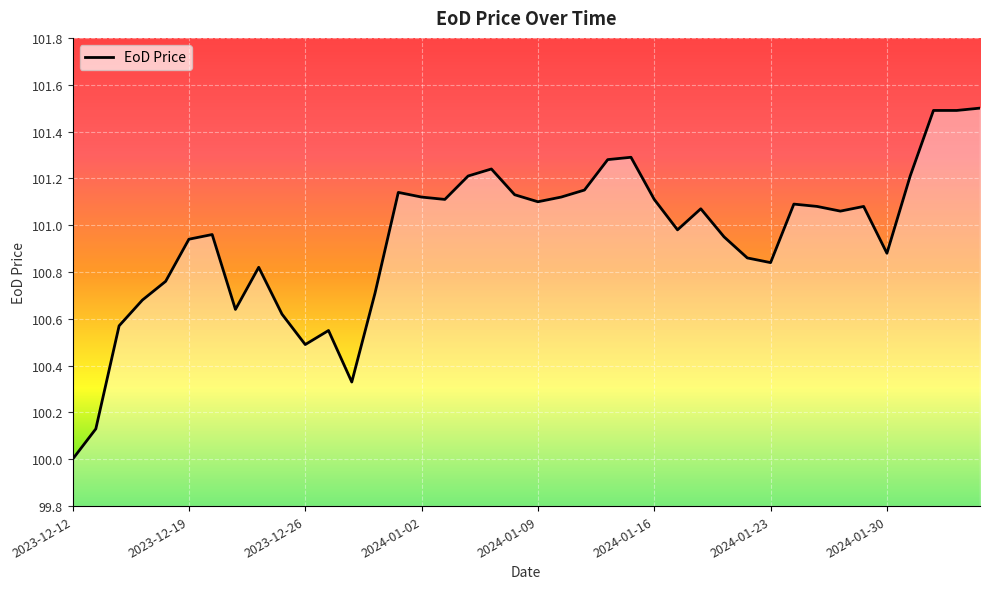

What is the greatest value displayed?

101.5